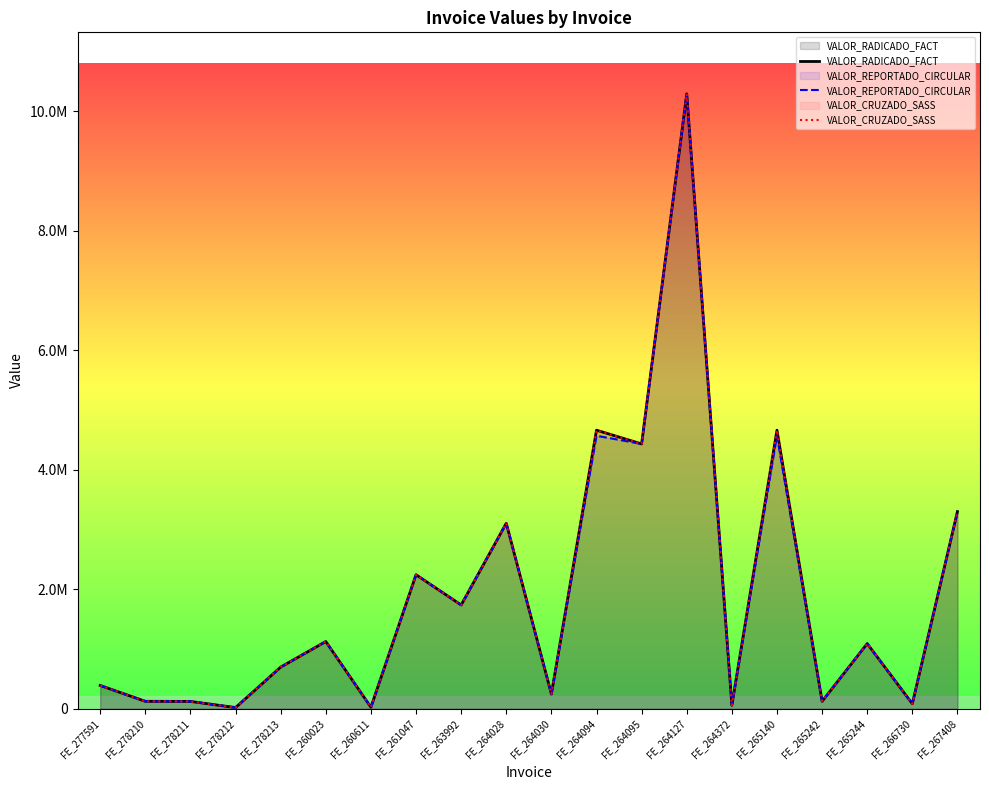

Which series has the widest spread of values?

VALOR_RADICADO_FACT